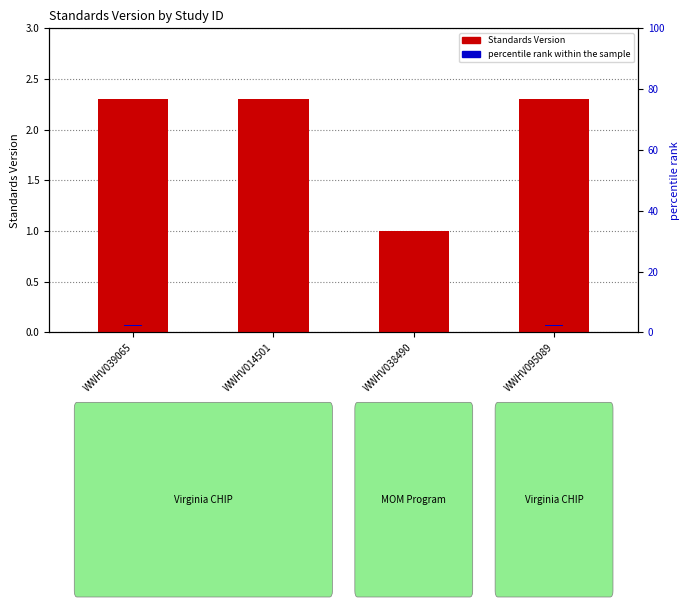

What position from the left is WWHV039065?

1